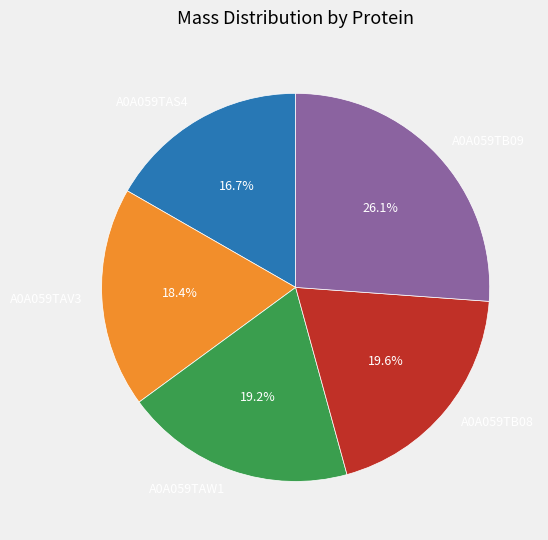

How many slices are in this pie chart?

5